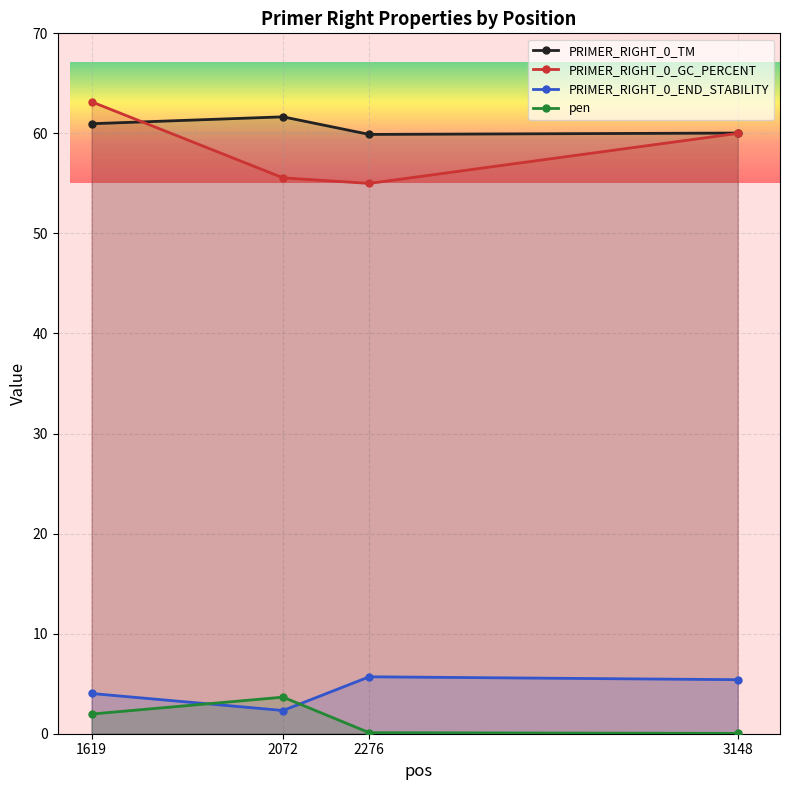

What is the sum of all PRIMER_RIGHT_0_END_STABILITY values?

17.4